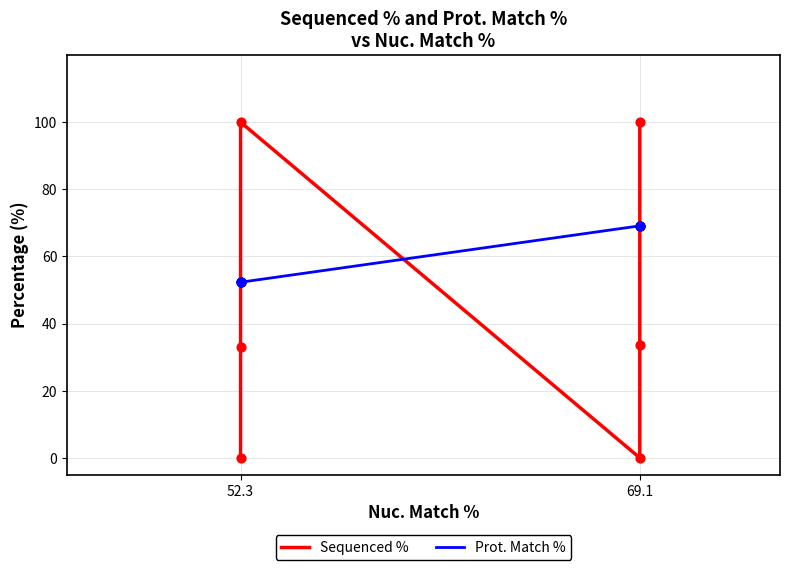

Which series reaches the minimum Y coordinate?

Sequenced %